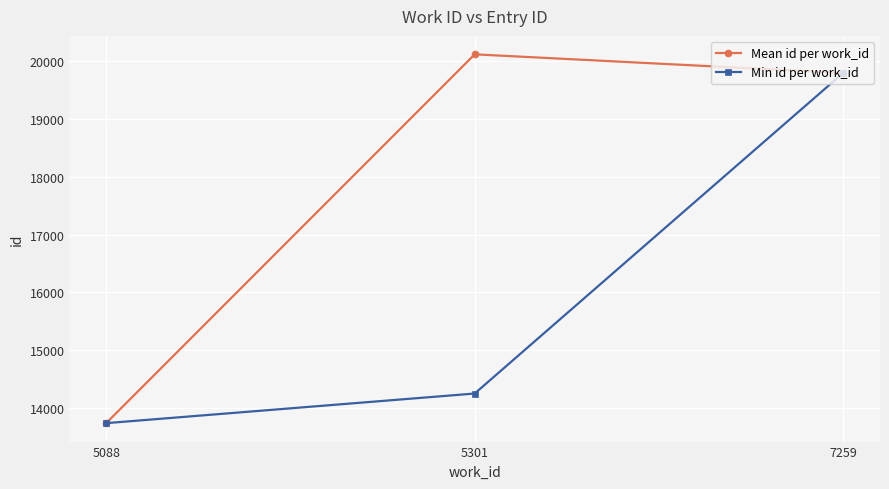

What is the sum of the Min id per work_id values at 5301 and 7259?

34045